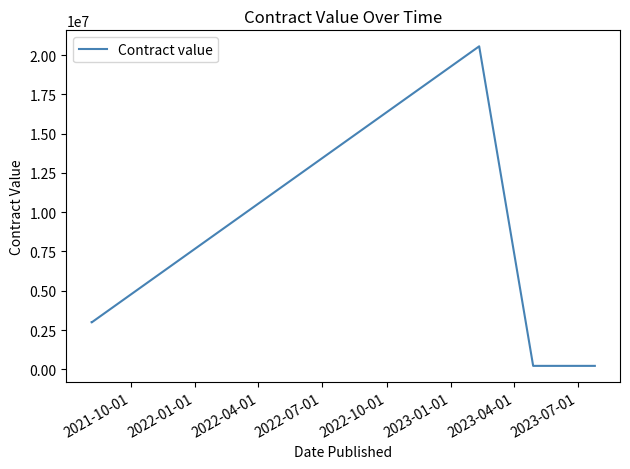

How many interior local valleys (lower than both neighbors) does the data have?

1